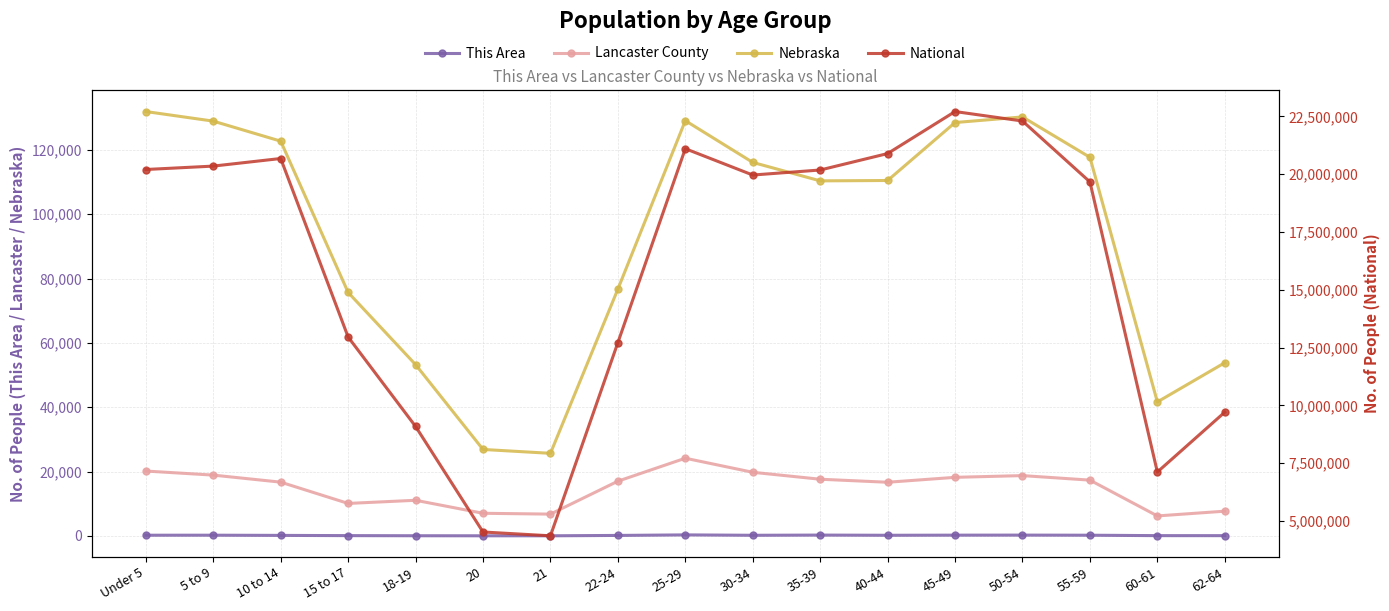

Is this an area chart (filled region under the line)?

No